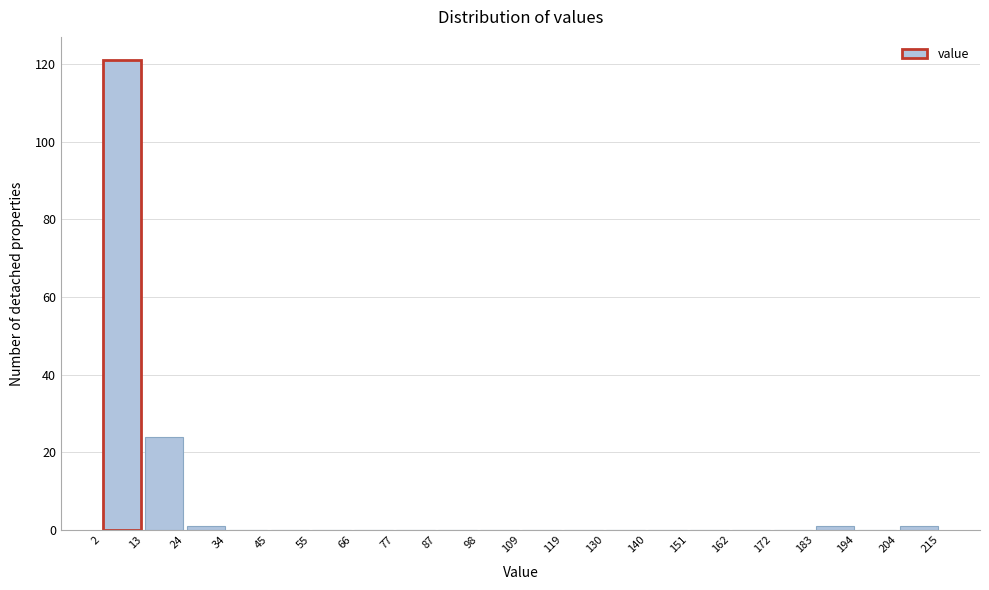

Over which range of the x-axis is the bar tallest?

2 to 13